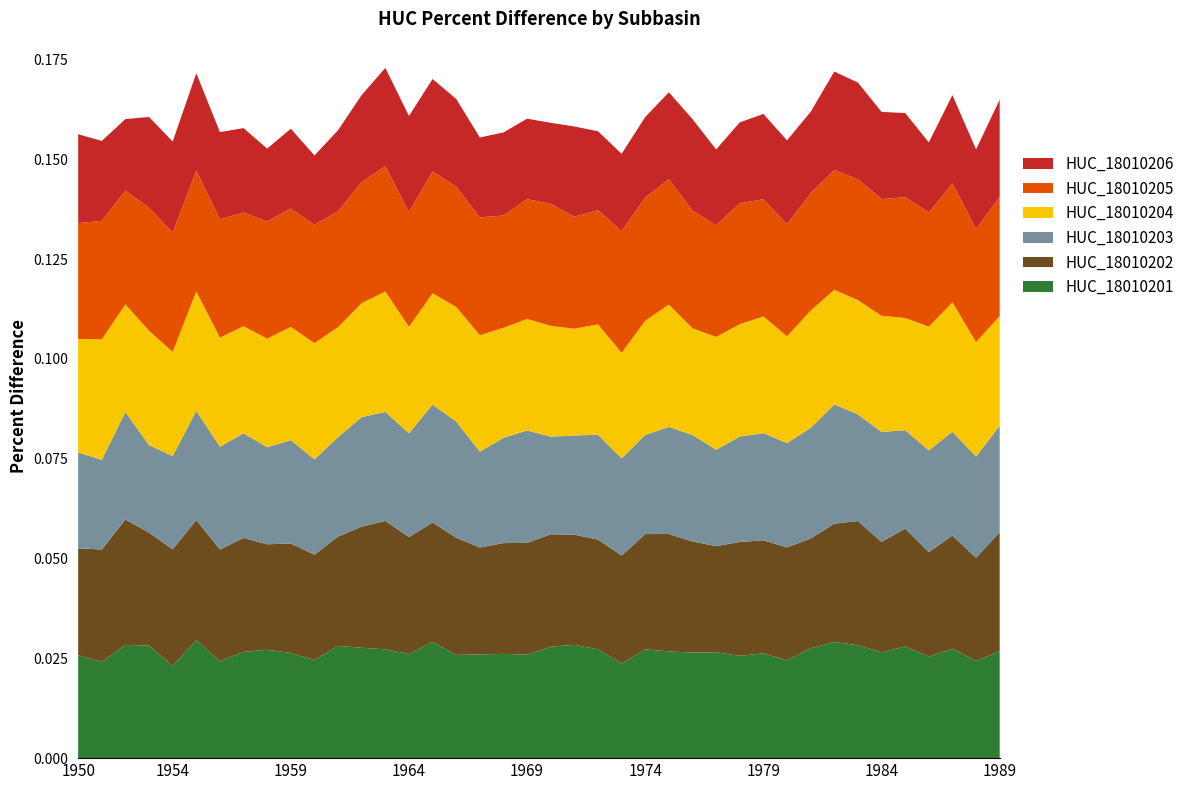

Reading left to right, extract all data points from this chart.

HUC_18010201: 1950=0.0	1951=0.0	1952=0.0	1953=0.0	1954=0.0	1955=0.0	1956=0.0	1957=0.0	1958=0.0	1959=0.0	1960=0.0	1961=0.0	1962=0.0	1963=0.0	1964=0.0	1965=0.0	1966=0.0	1967=0.0	1968=0.0	1969=0.0	1970=0.0	1971=0.0	1972=0.0	1973=0.0	1974=0.0	1975=0.0	1976=0.0	1977=0.0	1978=0.0	1979=0.0	1980=0.0	1981=0.0	1982=0.0	1983=0.0	1984=0.0	1985=0.0	1986=0.0	1987=0.0	1988=0.0	1989=0.0
HUC_18010202: 1950=0.0	1951=0.0	1952=0.0	1953=0.0	1954=0.0	1955=0.0	1956=0.0	1957=0.0	1958=0.0	1959=0.0	1960=0.0	1961=0.0	1962=0.0	1963=0.0	1964=0.0	1965=0.0	1966=0.0	1967=0.0	1968=0.0	1969=0.0	1970=0.0	1971=0.0	1972=0.0	1973=0.0	1974=0.0	1975=0.0	1976=0.0	1977=0.0	1978=0.0	1979=0.0	1980=0.0	1981=0.0	1982=0.0	1983=0.0	1984=0.0	1985=0.0	1986=0.0	1987=0.0	1988=0.0	1989=0.0
HUC_18010203: 1950=0.0	1951=0.0	1952=0.0	1953=0.0	1954=0.0	1955=0.0	1956=0.0	1957=0.0	1958=0.0	1959=0.0	1960=0.0	1961=0.0	1962=0.0	1963=0.0	1964=0.0	1965=0.0	1966=0.0	1967=0.0	1968=0.0	1969=0.0	1970=0.0	1971=0.0	1972=0.0	1973=0.0	1974=0.0	1975=0.0	1976=0.0	1977=0.0	1978=0.0	1979=0.0	1980=0.0	1981=0.0	1982=0.0	1983=0.0	1984=0.0	1985=0.0	1986=0.0	1987=0.0	1988=0.0	1989=0.0
HUC_18010204: 1950=0.0	1951=0.0	1952=0.0	1953=0.0	1954=0.0	1955=0.0	1956=0.0	1957=0.0	1958=0.0	1959=0.0	1960=0.0	1961=0.0	1962=0.0	1963=0.0	1964=0.0	1965=0.0	1966=0.0	1967=0.0	1968=0.0	1969=0.0	1970=0.0	1971=0.0	1972=0.0	1973=0.0	1974=0.0	1975=0.0	1976=0.0	1977=0.0	1978=0.0	1979=0.0	1980=0.0	1981=0.0	1982=0.0	1983=0.0	1984=0.0	1985=0.0	1986=0.0	1987=0.0	1988=0.0	1989=0.0
HUC_18010205: 1950=0.0	1951=0.0	1952=0.0	1953=0.0	1954=0.0	1955=0.0	1956=0.0	1957=0.0	1958=0.0	1959=0.0	1960=0.0	1961=0.0	1962=0.0	1963=0.0	1964=0.0	1965=0.0	1966=0.0	1967=0.0	1968=0.0	1969=0.0	1970=0.0	1971=0.0	1972=0.0	1973=0.0	1974=0.0	1975=0.0	1976=0.0	1977=0.0	1978=0.0	1979=0.0	1980=0.0	1981=0.0	1982=0.0	1983=0.0	1984=0.0	1985=0.0	1986=0.0	1987=0.0	1988=0.0	1989=0.0
HUC_18010206: 1950=0.0	1951=0.0	1952=0.0	1953=0.0	1954=0.0	1955=0.0	1956=0.0	1957=0.0	1958=0.0	1959=0.0	1960=0.0	1961=0.0	1962=0.0	1963=0.0	1964=0.0	1965=0.0	1966=0.0	1967=0.0	1968=0.0	1969=0.0	1970=0.0	1971=0.0	1972=0.0	1973=0.0	1974=0.0	1975=0.0	1976=0.0	1977=0.0	1978=0.0	1979=0.0	1980=0.0	1981=0.0	1982=0.0	1983=0.0	1984=0.0	1985=0.0	1986=0.0	1987=0.0	1988=0.0	1989=0.0